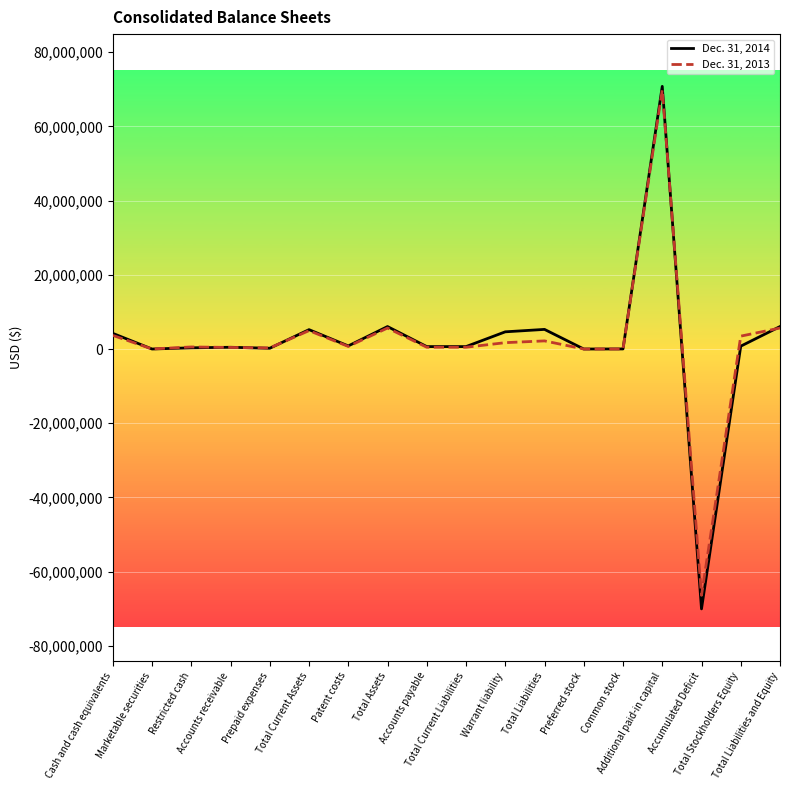

What is the lowest value of the Dec. 31, 2014 series?

-70053291